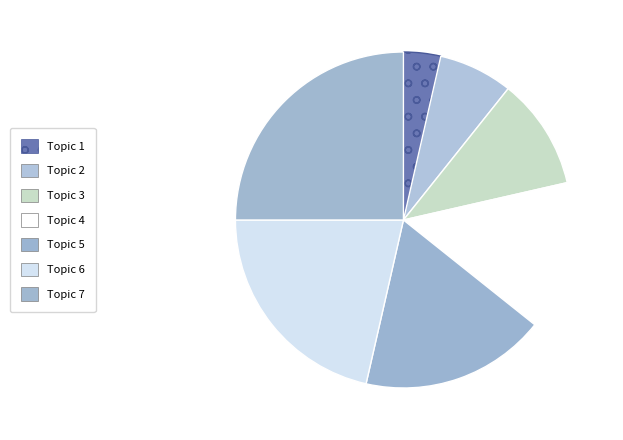

Which category has the biggest portion of the pie?

Topic 7